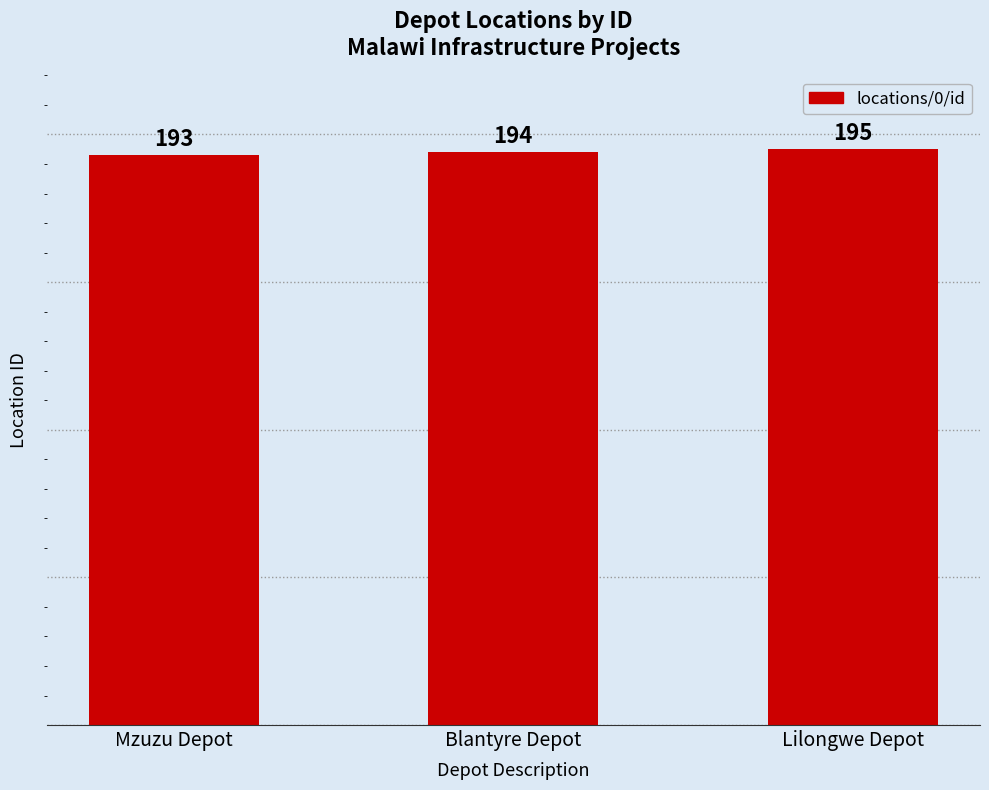

Reading left to right, extract all data points from this chart.

Mzuzu Depot=193	Blantyre Depot=194	Lilongwe Depot=195